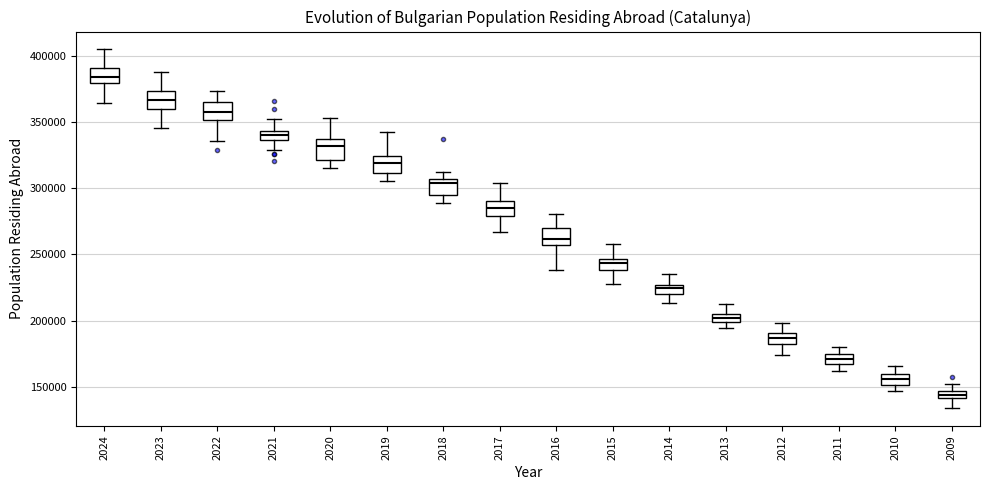

Which box has the lowest median line?

2009